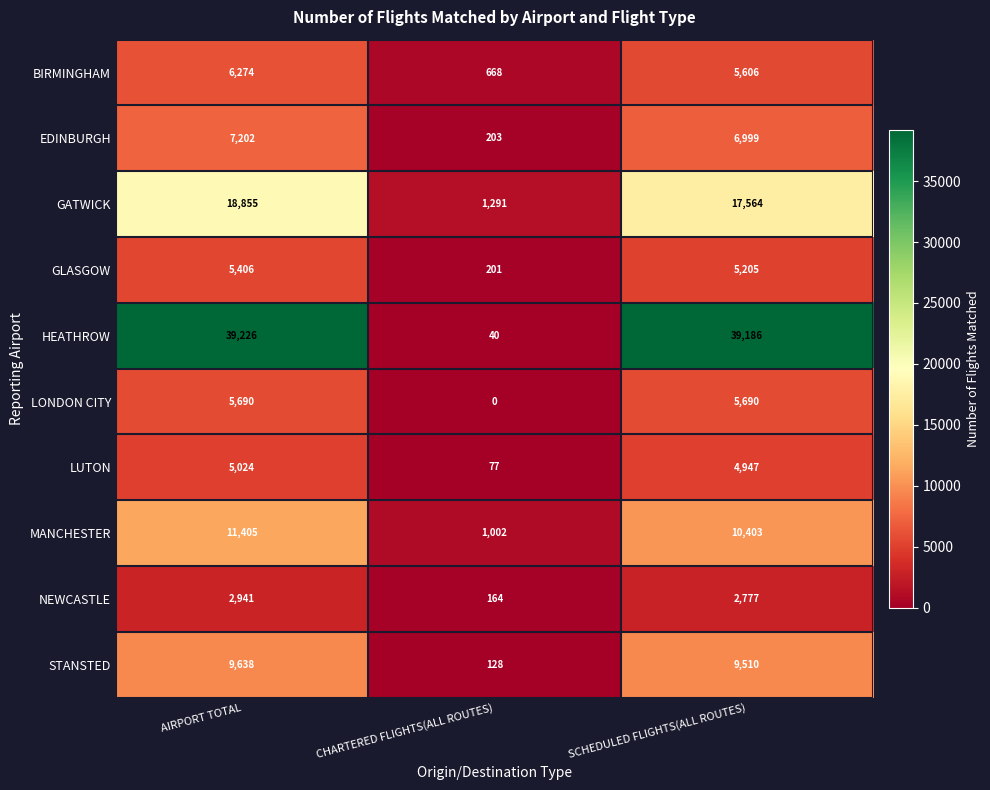

Reading left to right, transcribe all the data shown in this chart.

BIRMINGHAM: AIRPORT TOTAL=6274	CHARTERED FLIGHTS(ALL ROUTES)=668	SCHEDULED FLIGHTS(ALL ROUTES)=5606
EDINBURGH: AIRPORT TOTAL=7202	CHARTERED FLIGHTS(ALL ROUTES)=203	SCHEDULED FLIGHTS(ALL ROUTES)=6999
GATWICK: AIRPORT TOTAL=18855	CHARTERED FLIGHTS(ALL ROUTES)=1291	SCHEDULED FLIGHTS(ALL ROUTES)=17564
GLASGOW: AIRPORT TOTAL=5406	CHARTERED FLIGHTS(ALL ROUTES)=201	SCHEDULED FLIGHTS(ALL ROUTES)=5205
HEATHROW: AIRPORT TOTAL=39226	CHARTERED FLIGHTS(ALL ROUTES)=40	SCHEDULED FLIGHTS(ALL ROUTES)=39186
LONDON CITY: AIRPORT TOTAL=5690	CHARTERED FLIGHTS(ALL ROUTES)=0	SCHEDULED FLIGHTS(ALL ROUTES)=5690
LUTON: AIRPORT TOTAL=5024	CHARTERED FLIGHTS(ALL ROUTES)=77	SCHEDULED FLIGHTS(ALL ROUTES)=4947
MANCHESTER: AIRPORT TOTAL=11405	CHARTERED FLIGHTS(ALL ROUTES)=1002	SCHEDULED FLIGHTS(ALL ROUTES)=10403
NEWCASTLE: AIRPORT TOTAL=2941	CHARTERED FLIGHTS(ALL ROUTES)=164	SCHEDULED FLIGHTS(ALL ROUTES)=2777
STANSTED: AIRPORT TOTAL=9638	CHARTERED FLIGHTS(ALL ROUTES)=128	SCHEDULED FLIGHTS(ALL ROUTES)=9510